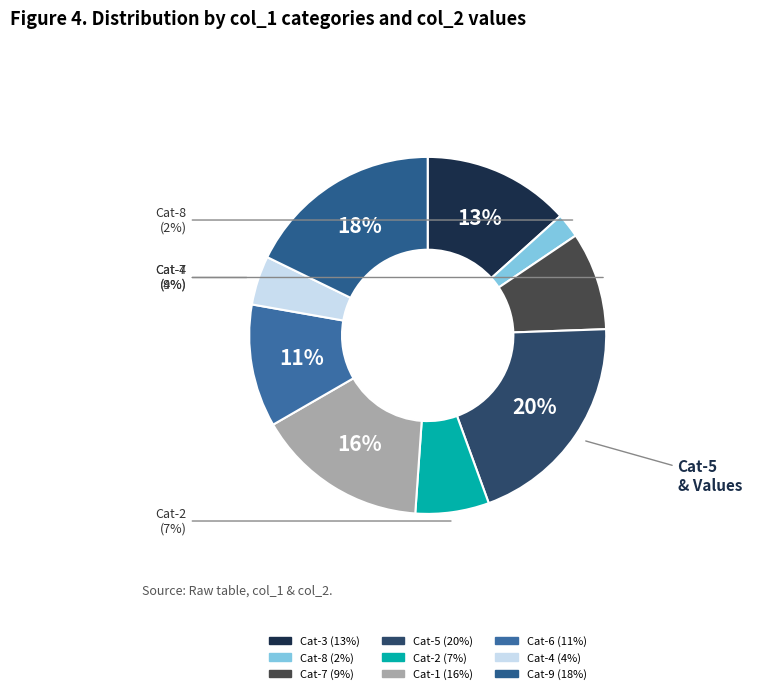

To the nearest percent, what is the average slice percentage?

11%